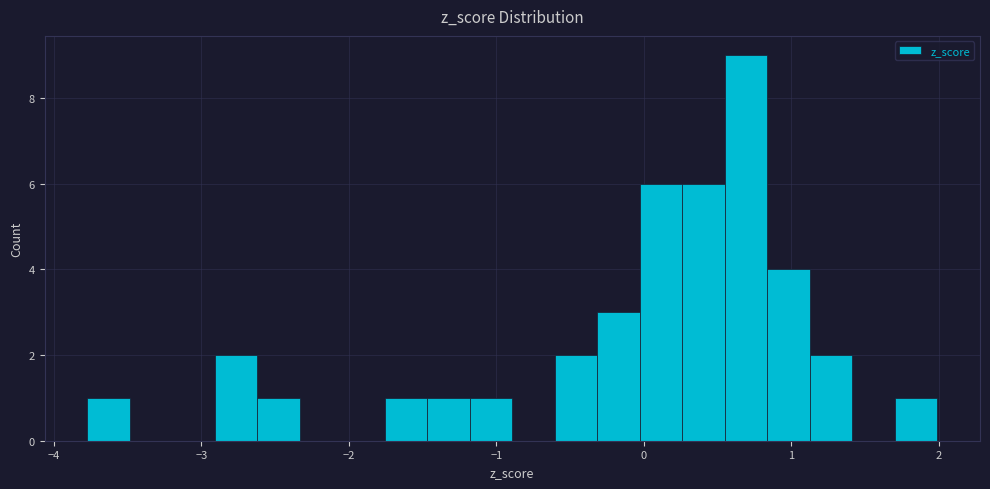

Read against the x-axis, roughly where is the centre of the tallest bar?

0.7